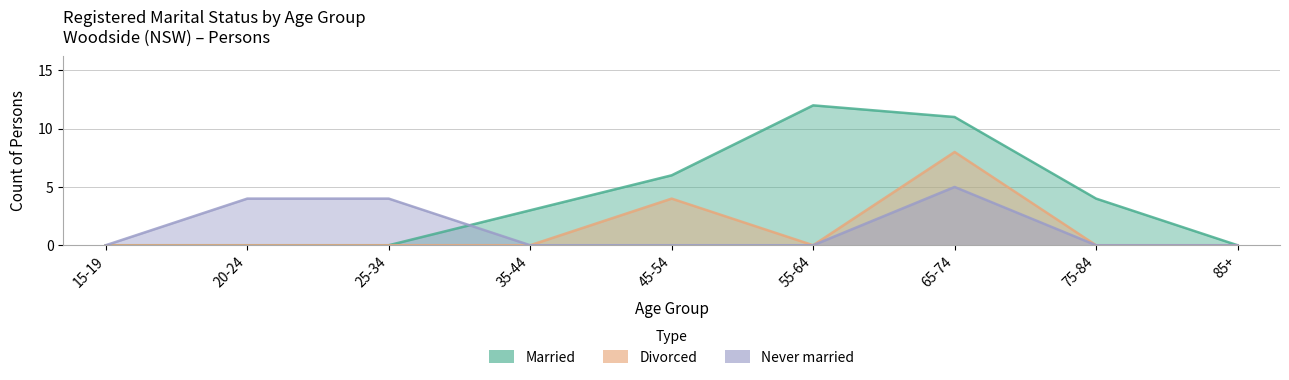

At 65-74, list the series in order from smallest to largest.

Never married, Divorced, Married